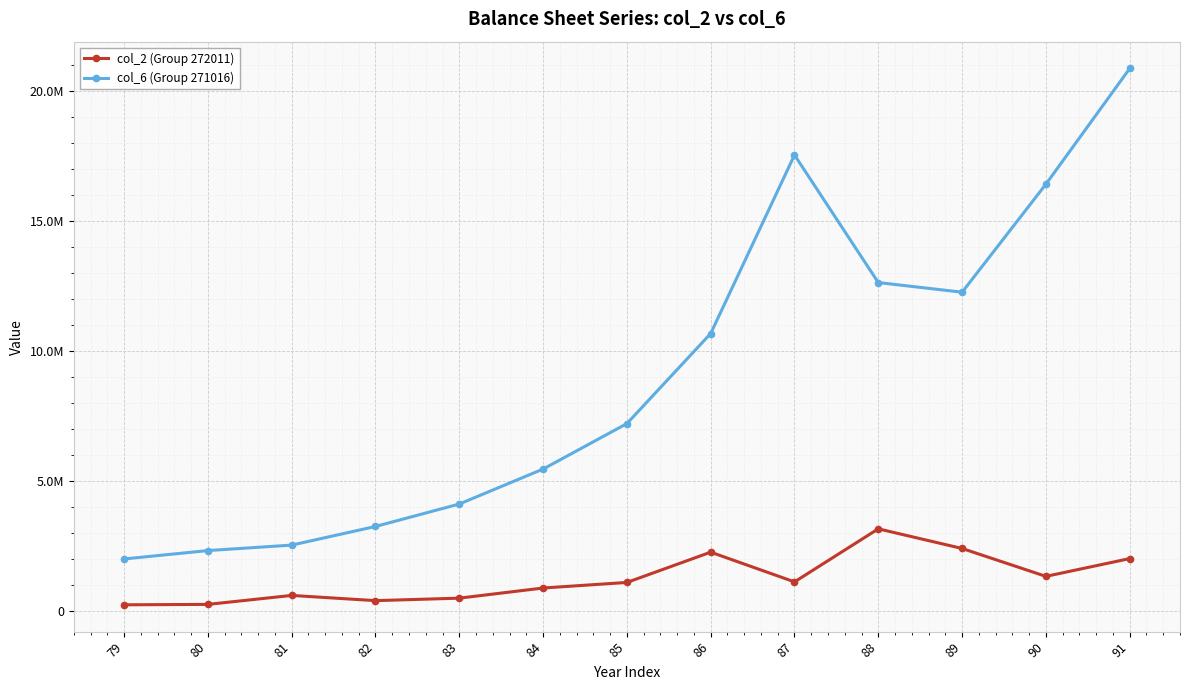

True or false: col_2 (Group 272011) and col_6 (Group 271016) intersect in this chart.

False